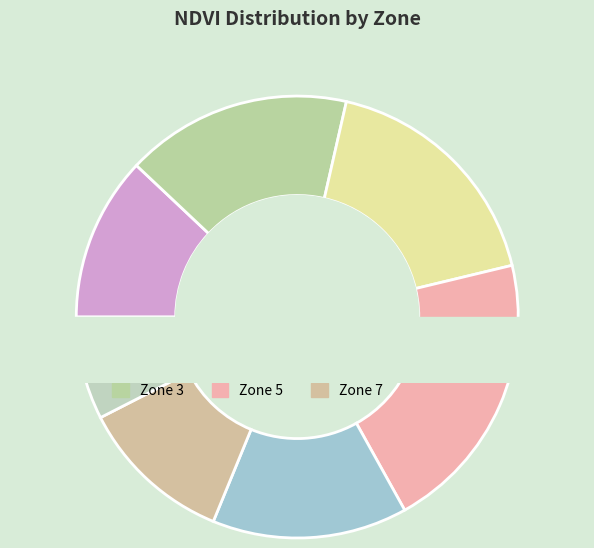

Count the number of slices in the pie.

7